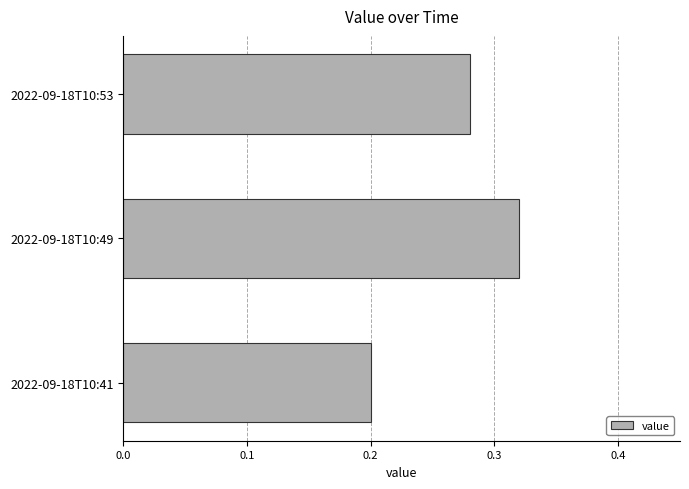

What is the sum of all values?

0.8